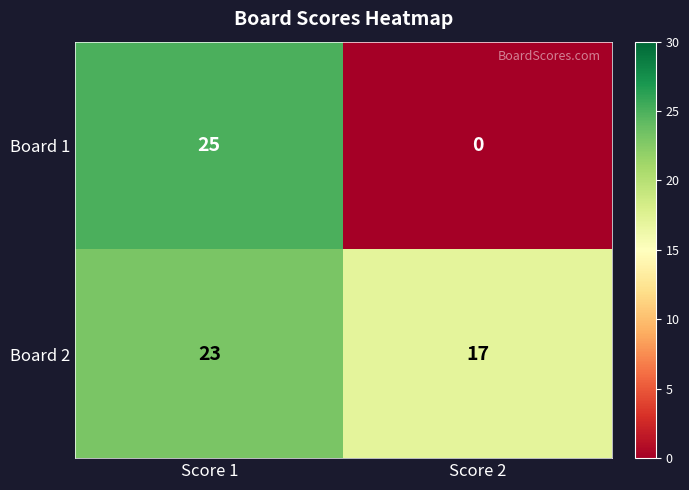

At which label is Board 1 closest to 12?

Score 2